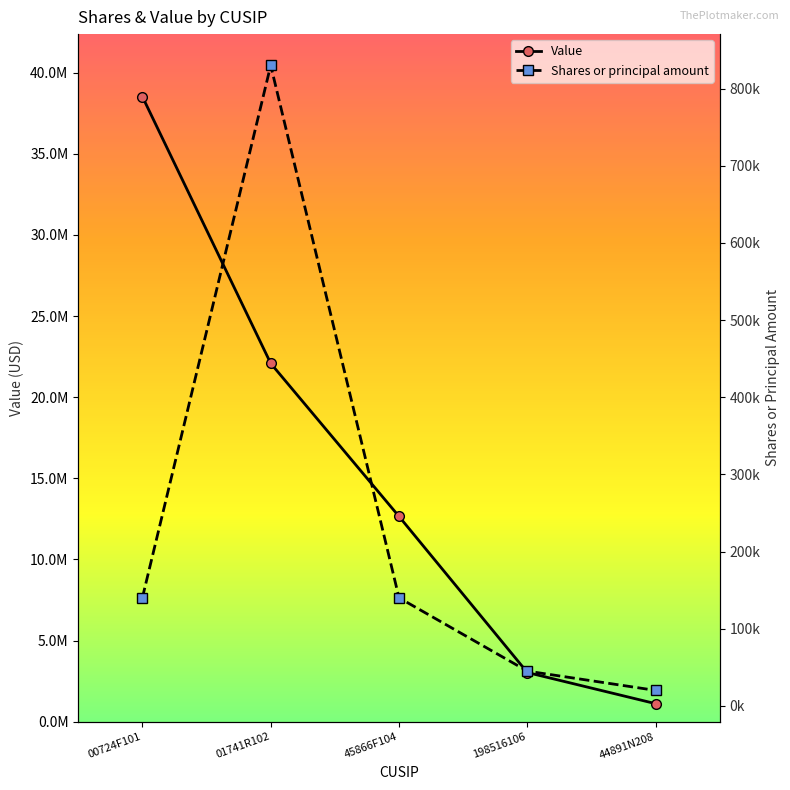

True or false: Shares or principal amount has more than 2 points higher than both neighbors.

False